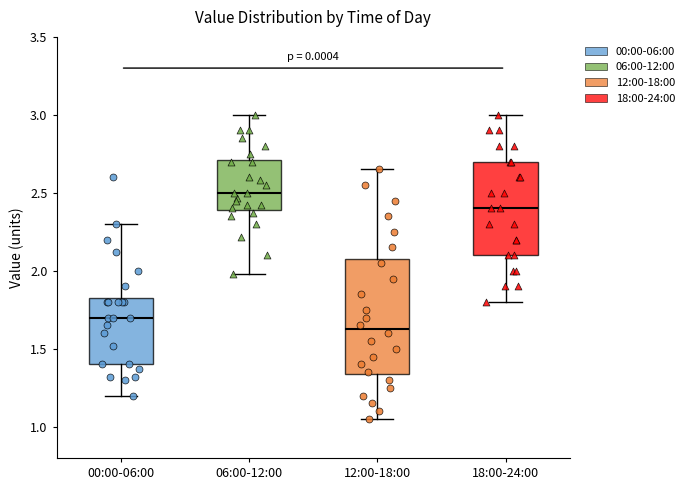

Which box has the highest median line?

06:00-12:00